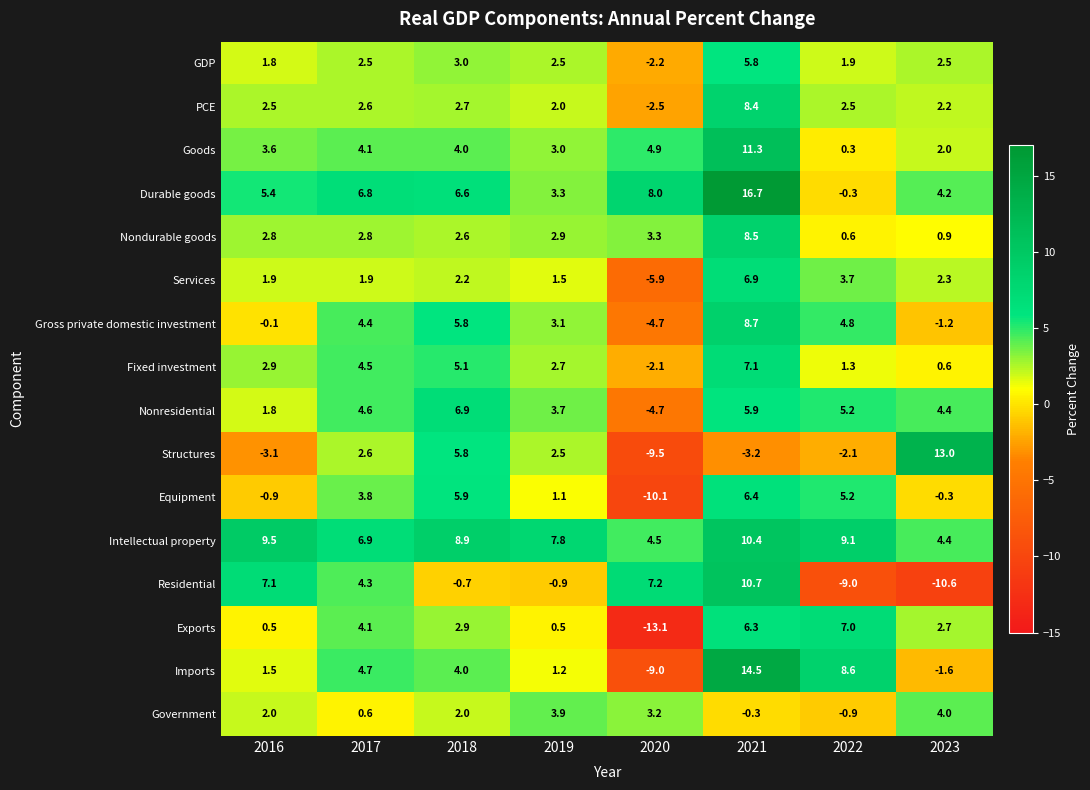

List the labels in order of Gross private domestic investment value, smallest first.

2020, 2023, 2016, 2019, 2017, 2022, 2018, 2021